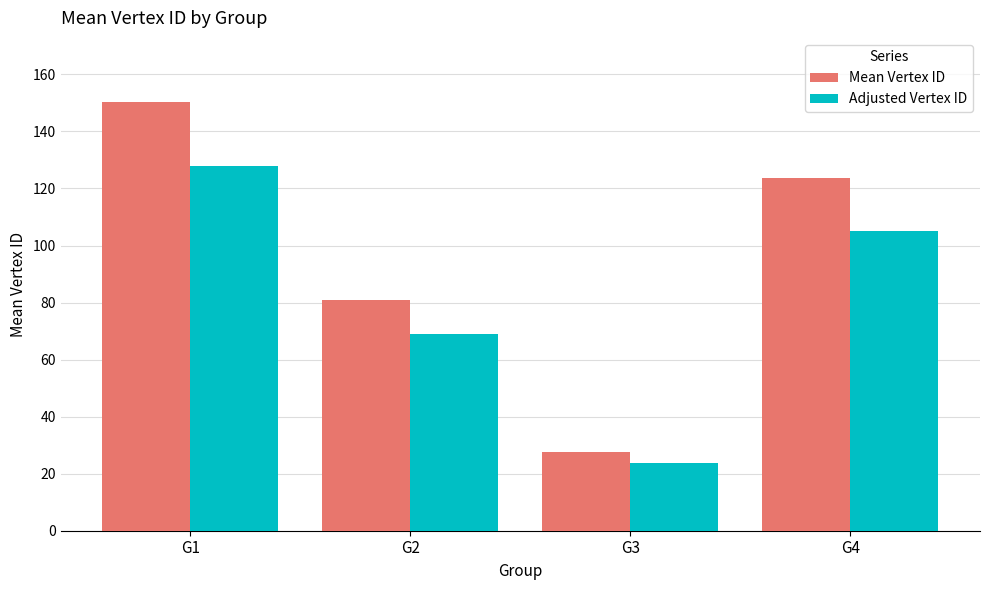

Are the bars horizontal?

No